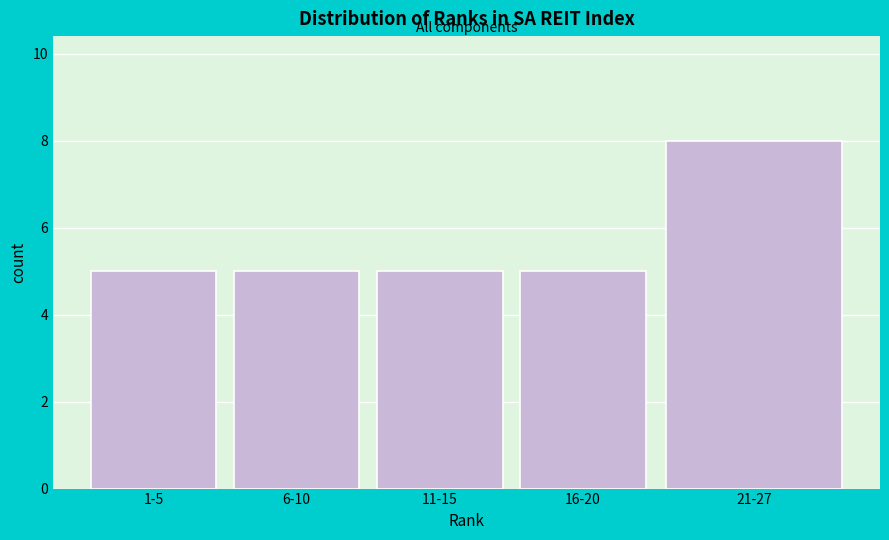

Reading left to right, list all the values displayed in this chart.

1-5=5	6-10=5	11-15=5	16-20=5	21-27=8